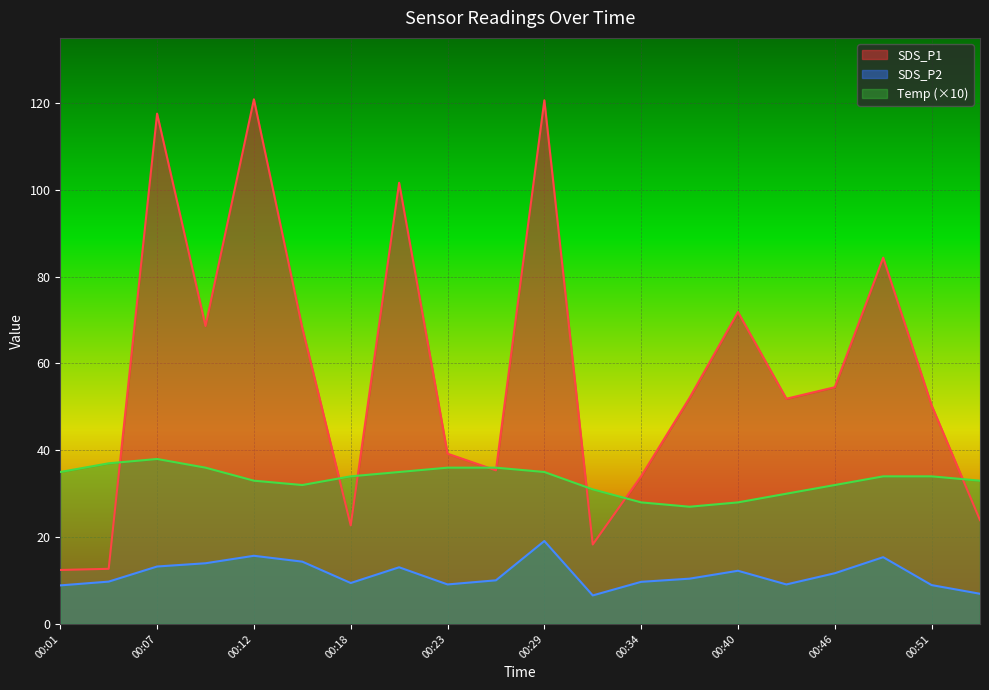

What is the difference between the second highest and minimum values in the Temp series?

10.0